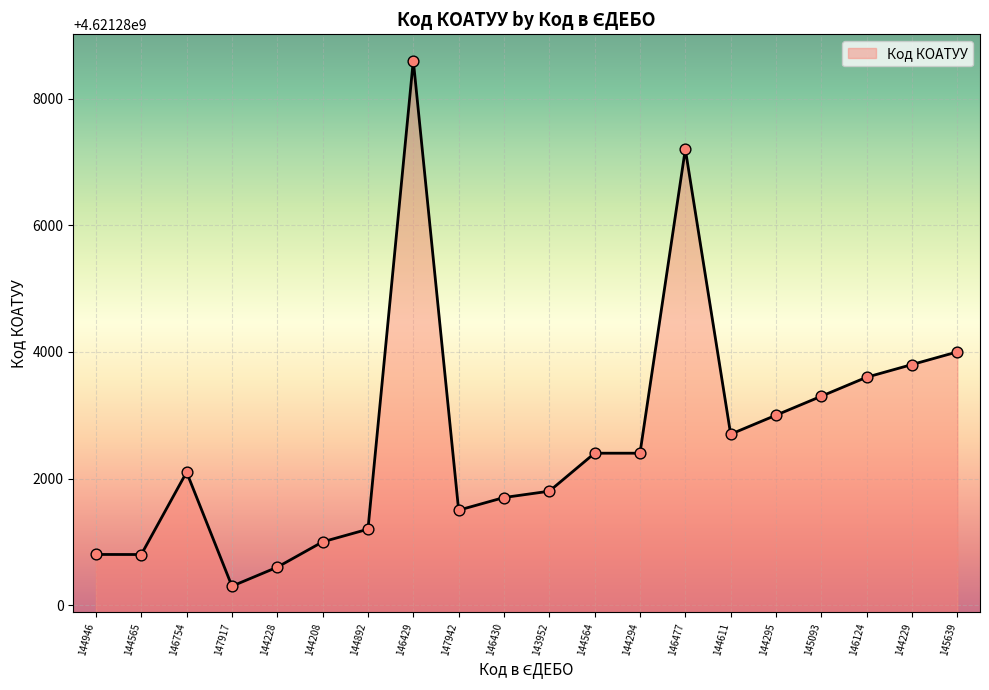

What is the change in value from 144946 to 145639?

+3199